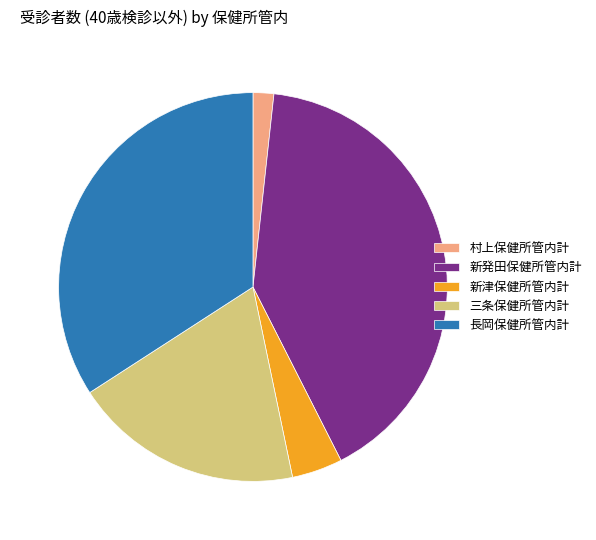

Is 新発田保健所管内計 the majority of the pie?

No